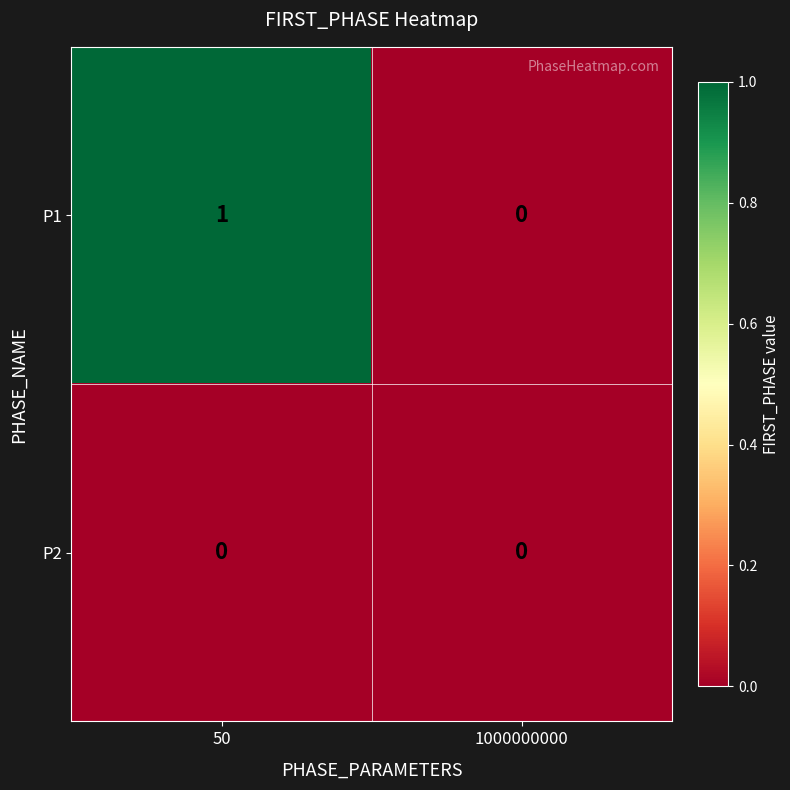

How many distinct data groups are displayed?

2